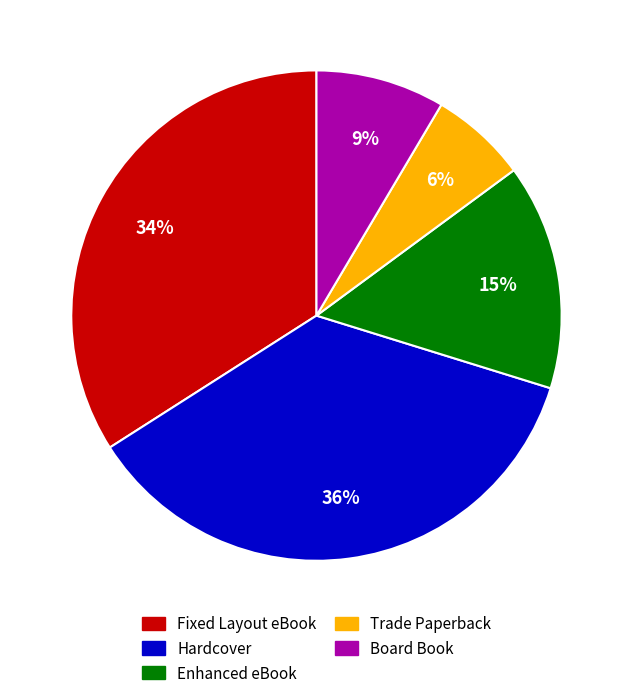

Is there any slice that represents more than half of the pie?

No